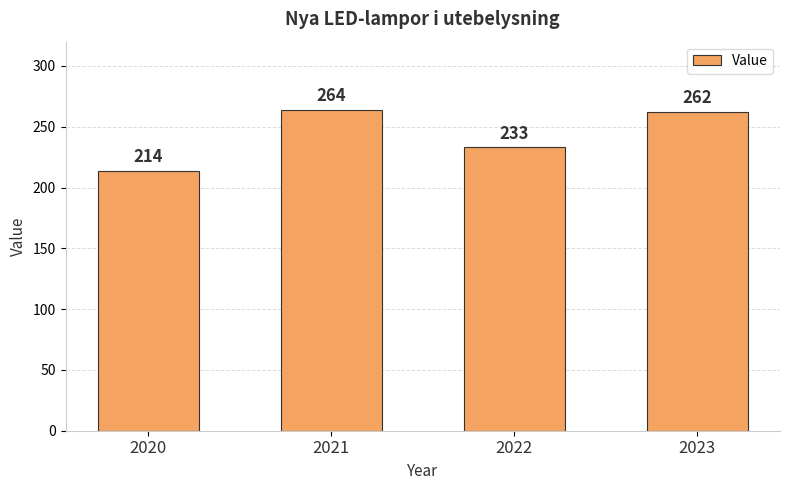

What is the maximum value shown in the chart?

264